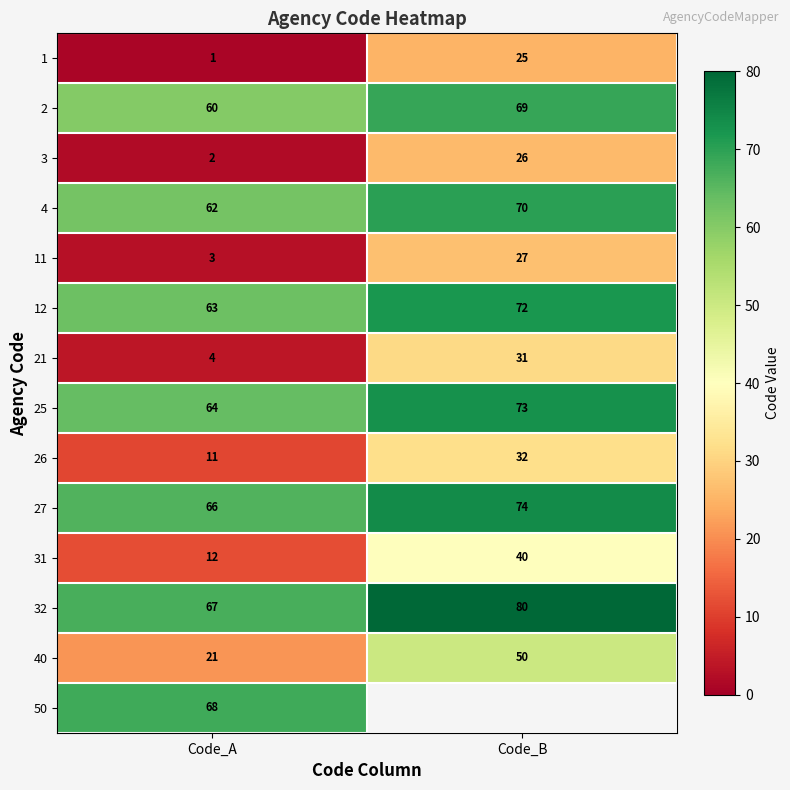

Which category has the highest value in the 25 series?

Code_B